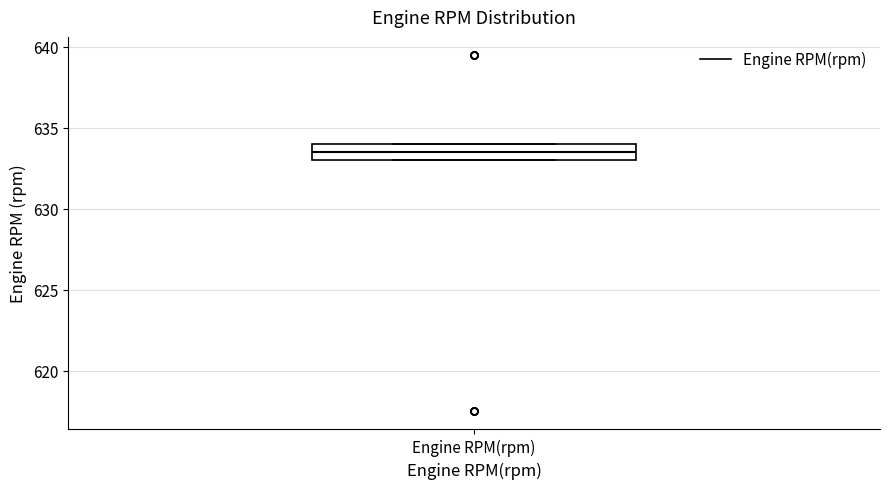

Where is the lower edge of the box for Engine RPM(rpm) on the y-axis? The values are not printed on the chart, so give them approximately, as read against the axis.

633.0